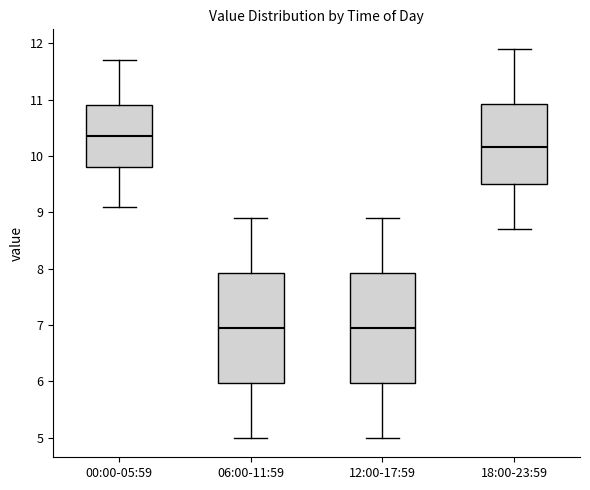

Where is the upper edge of the box for 06:00-11:59 on the y-axis? The values are not printed on the chart, so give them approximately, as read against the axis.

7.9